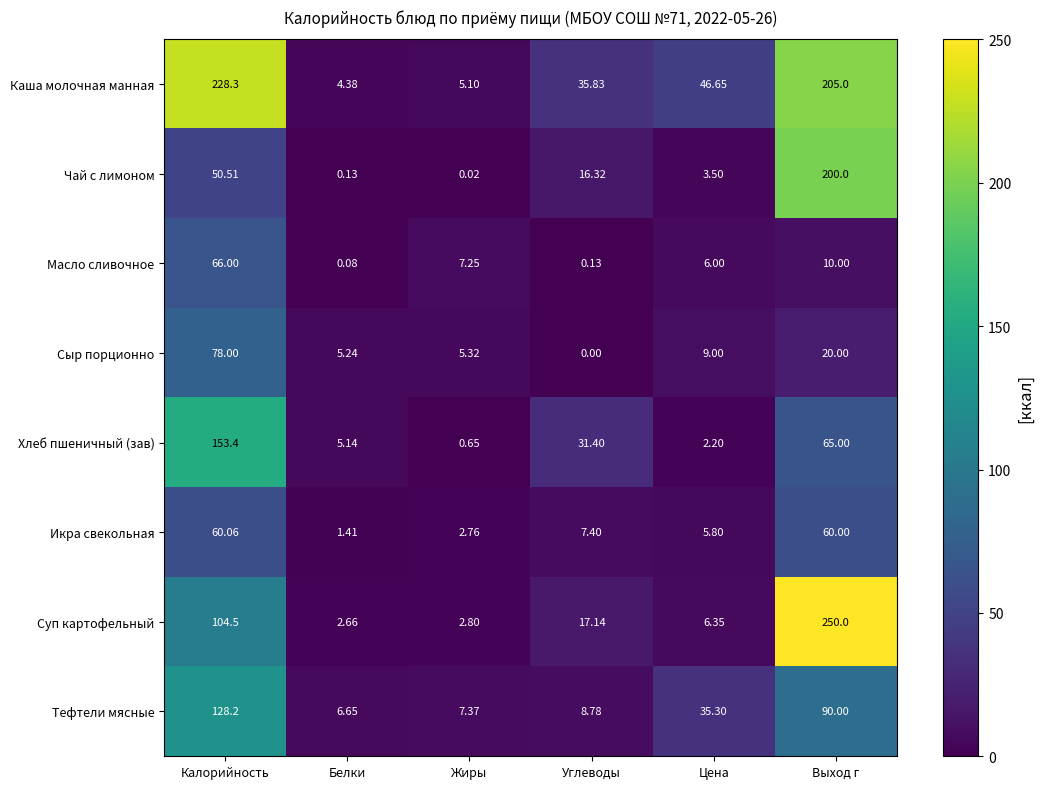

Which category has the highest value across all series?

Выход г